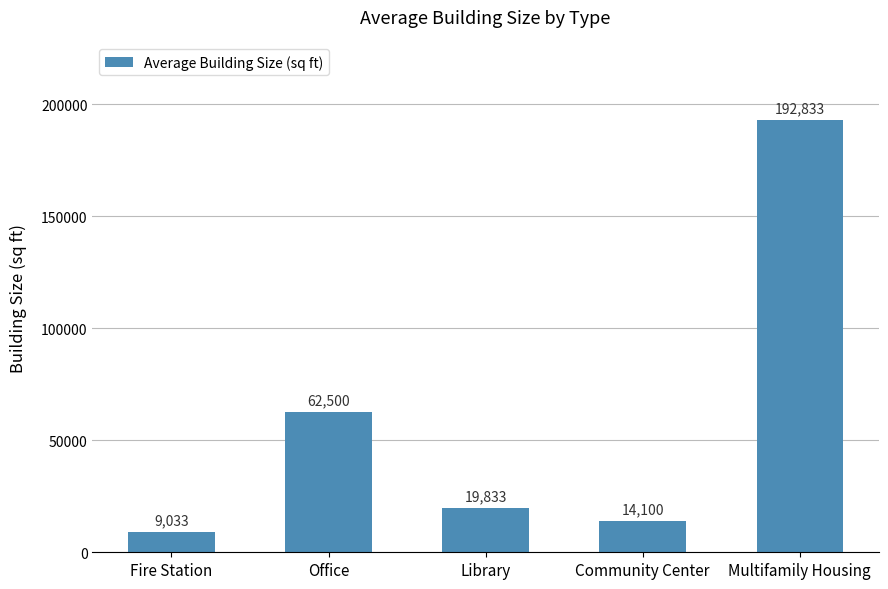

What is the change in value from Library to Multifamily Housing?

+173000